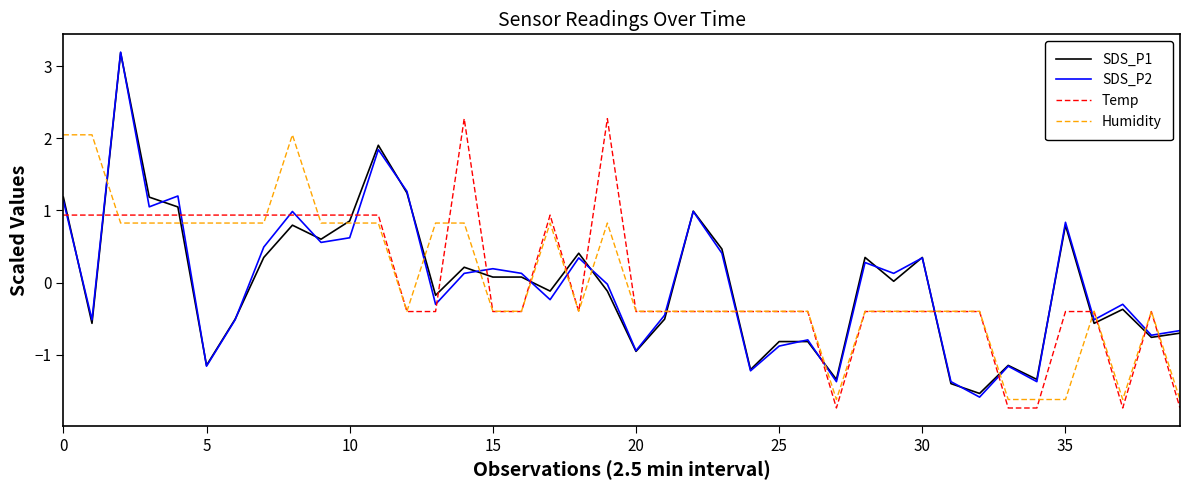

What is the minimum value shown in the chart?

-1.7